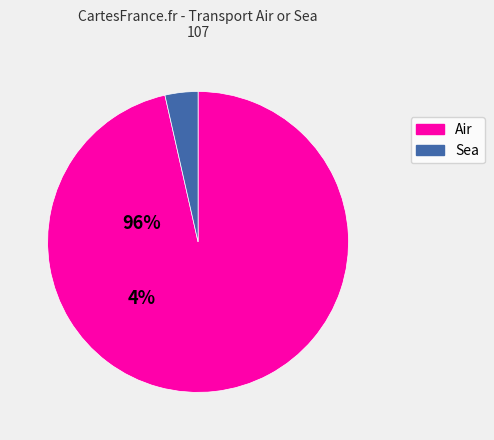

What is the largest slice in the pie chart?

Air